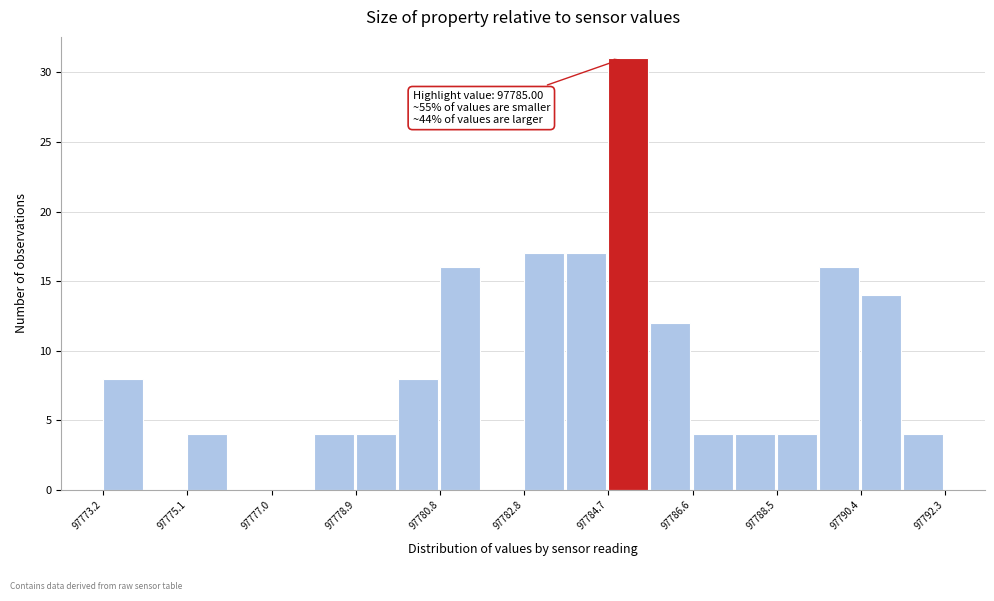

Over which range of the x-axis is the bar tallest?

97784.6 to 97785.6